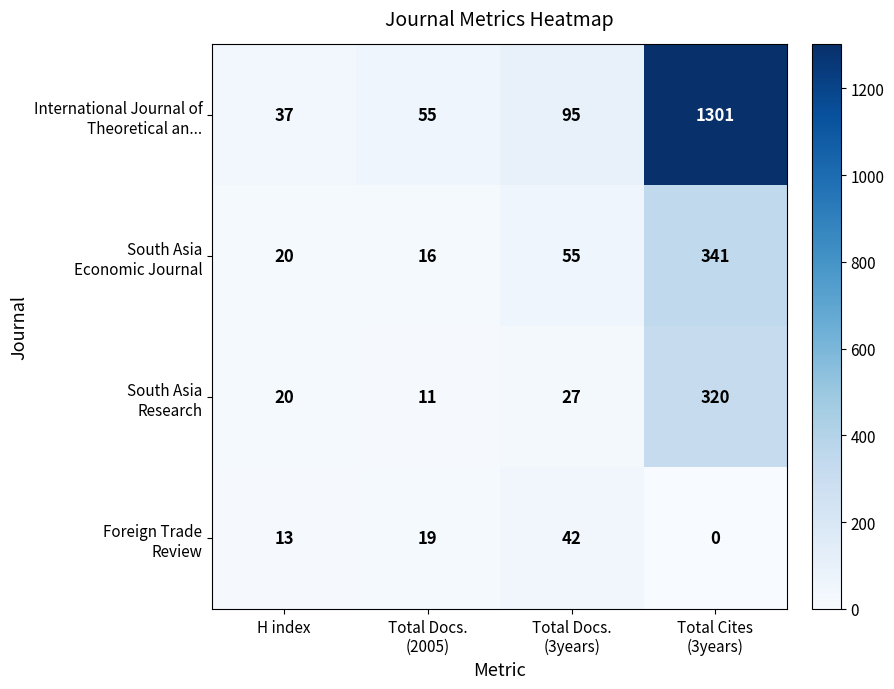

What is the maximum value shown in the chart?

1301